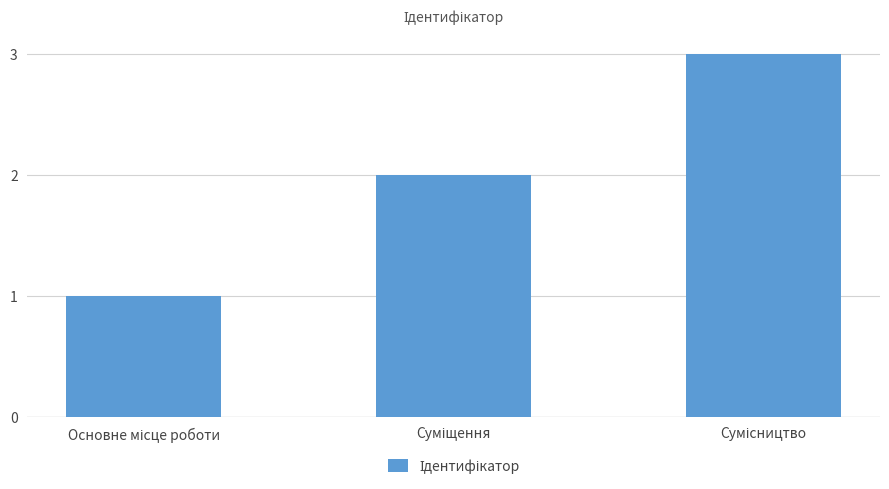

What is the sum of all values?

6